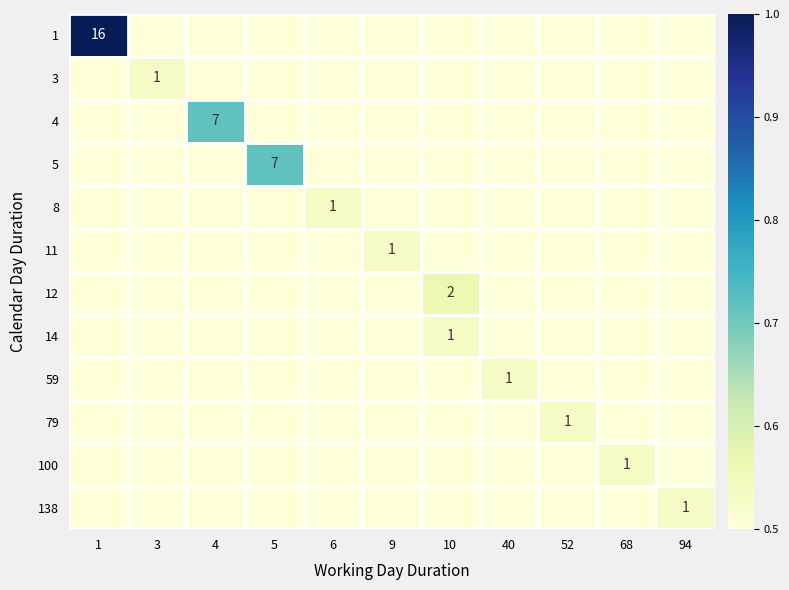

The 59 series shows 1.4 at 40. True or false?

False